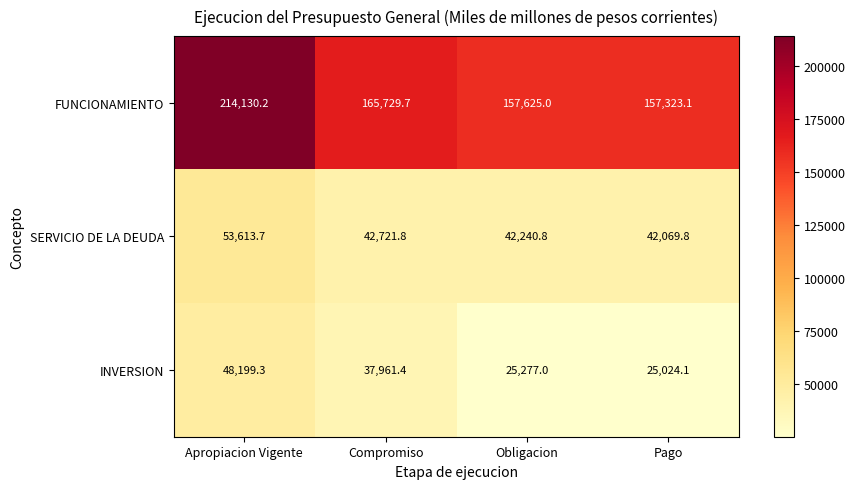

Reading left to right, list all the values displayed in this chart.

FUNCIONAMIENTO: 214130.2	165729.7	157625.0	157323.1
SERVICIO DE LA DEUDA: 53613.7	42721.8	42240.8	42069.8
INVERSION: 48199.3	37961.4	25277.0	25024.1